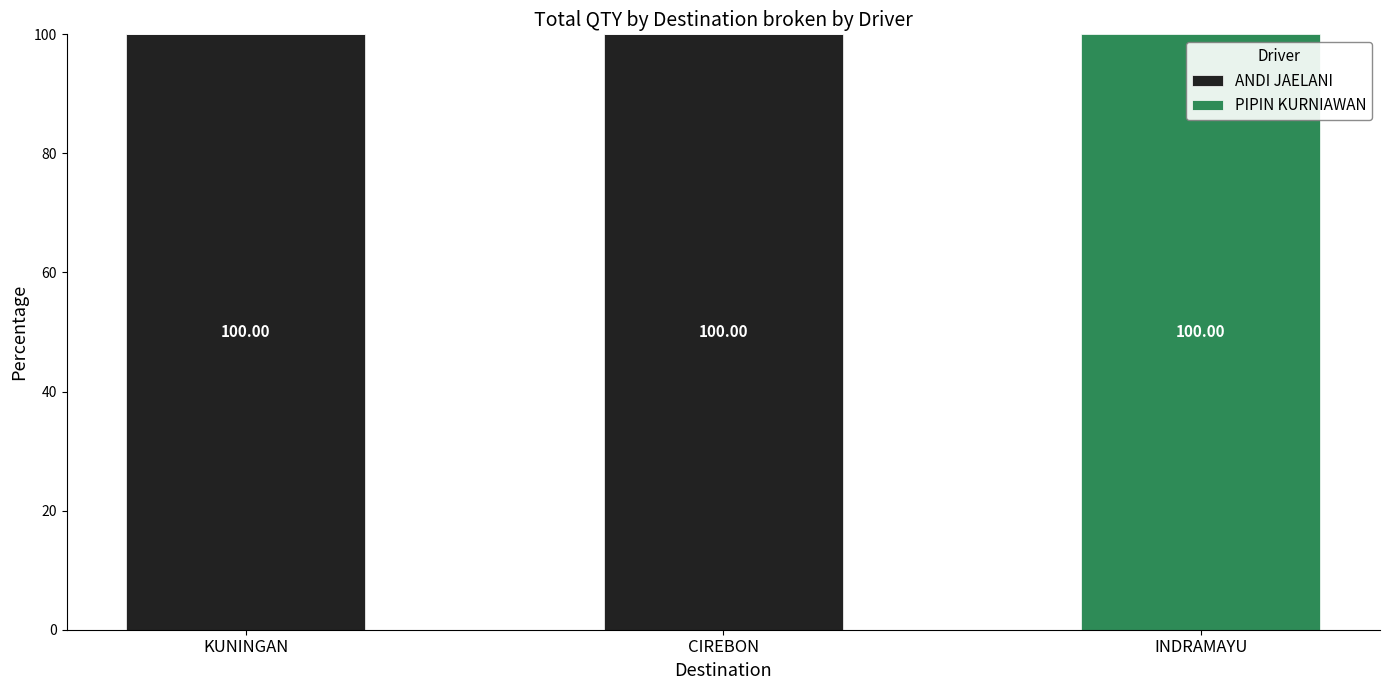

What is the sum of the ANDI JAELANI values at INDRAMAYU and KUNINGAN?

100